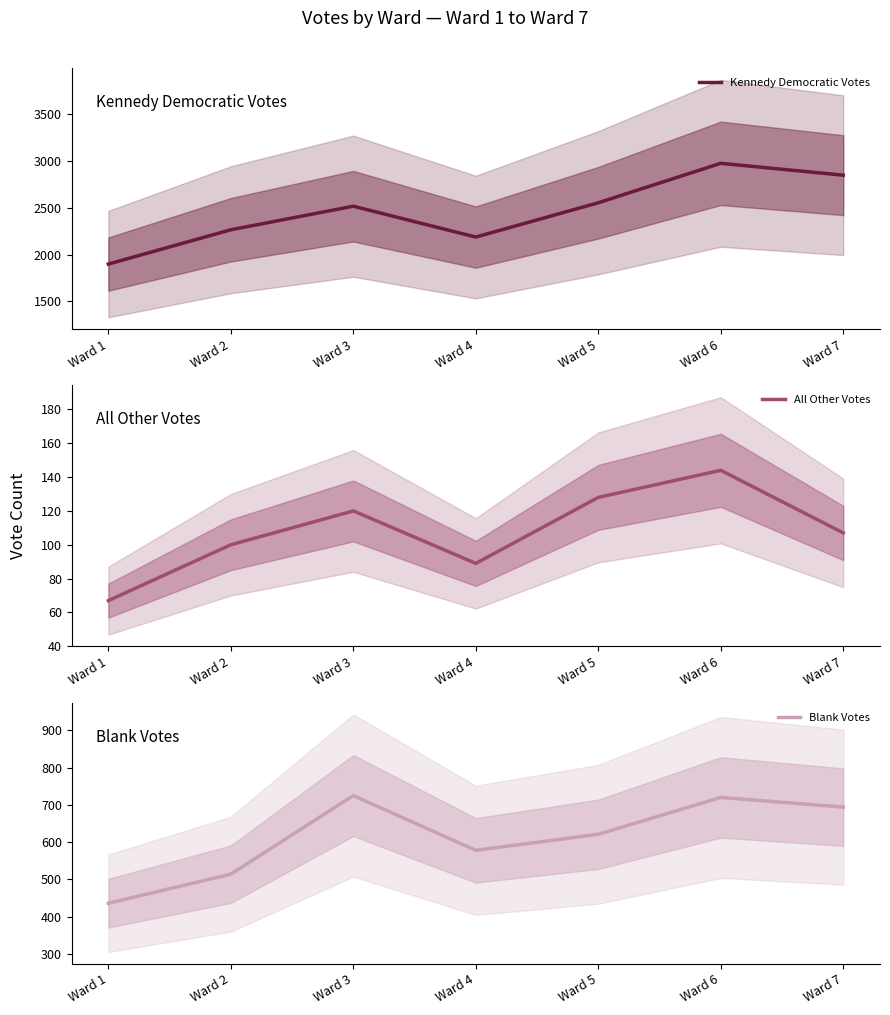

At which label is All Other Votes closest to 105?

Ward 7